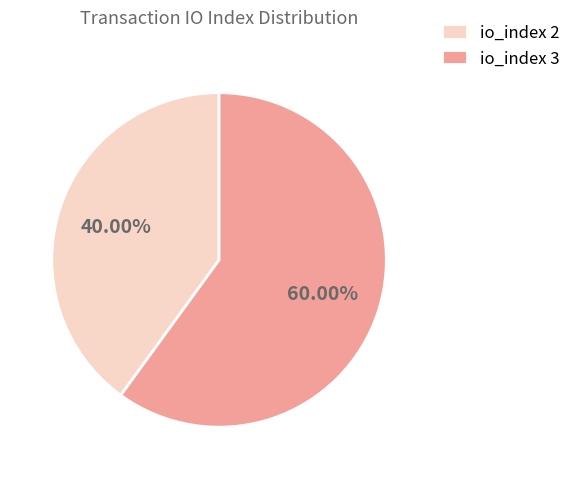

Do io_index 3 and io_index 2 together represent more than half of the pie?

Yes